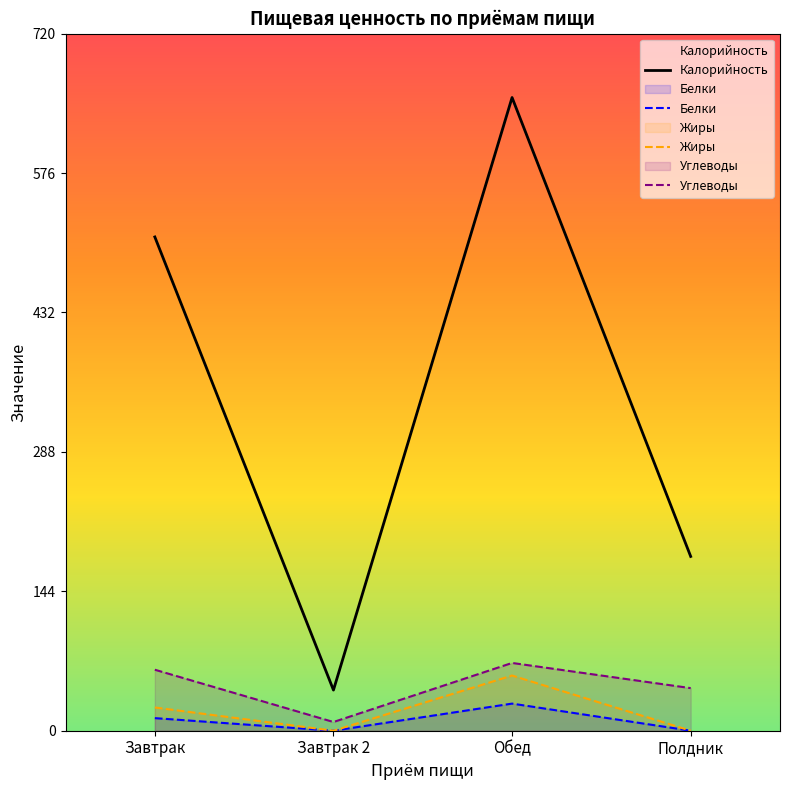

What is the difference between the maximum and second lowest values in the Жиры series?

57